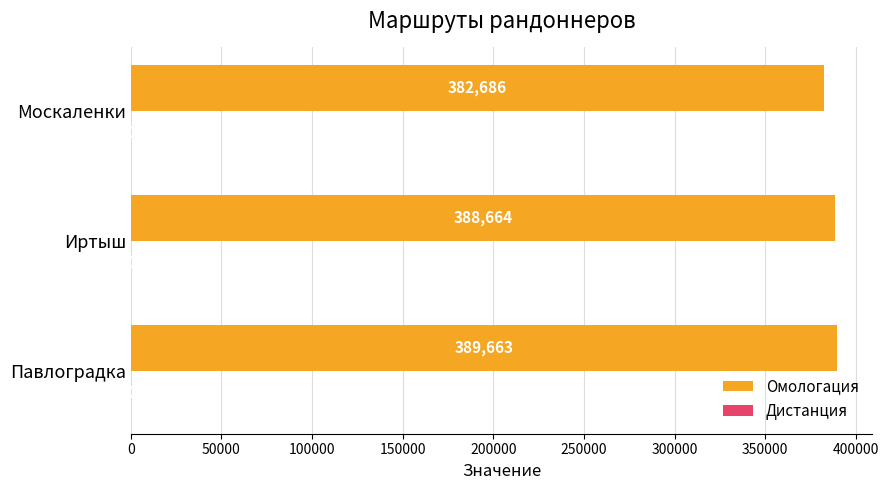

True or false: Омологация has a value of 382686 at Москаленки.

True